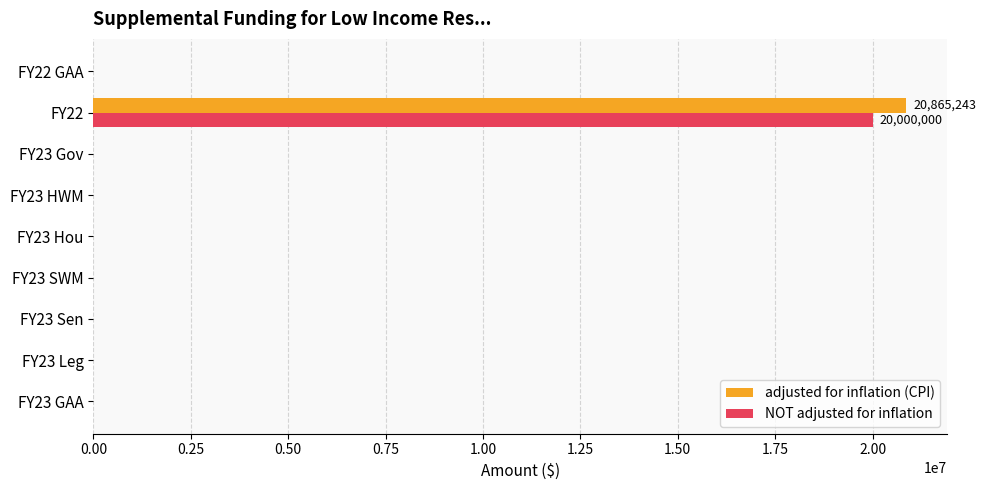

Between FY23 Sen and FY22, which series saw the biggest shift?

adjusted for inflation (CPI)